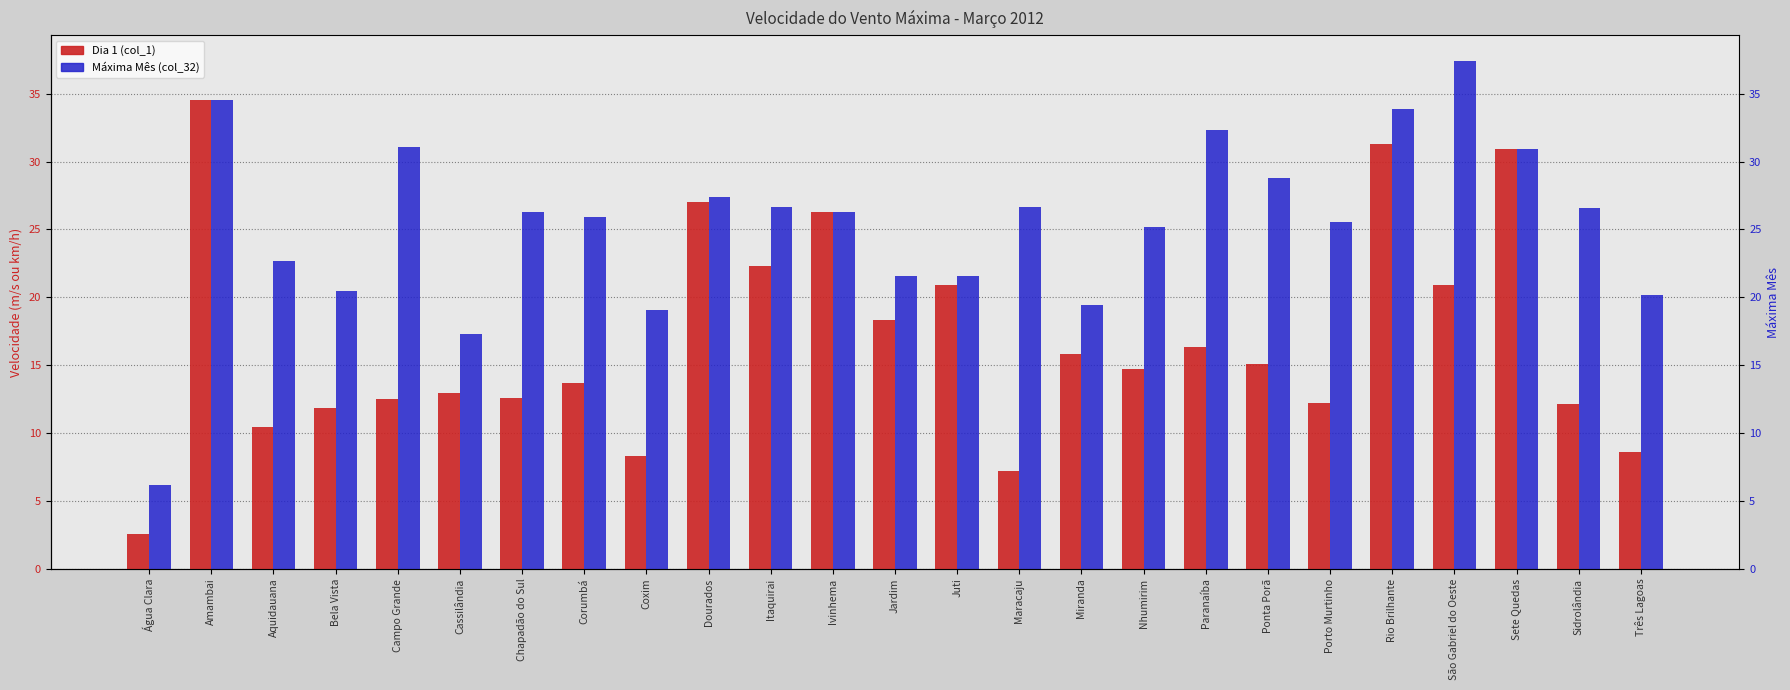

Between Itaquirai and Três Lagoas, which is larger?

Itaquirai